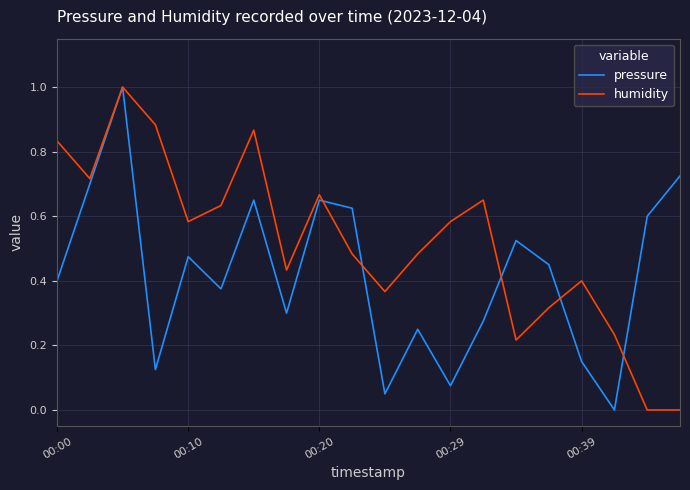

What is the highest value of the pressure series?

1.0